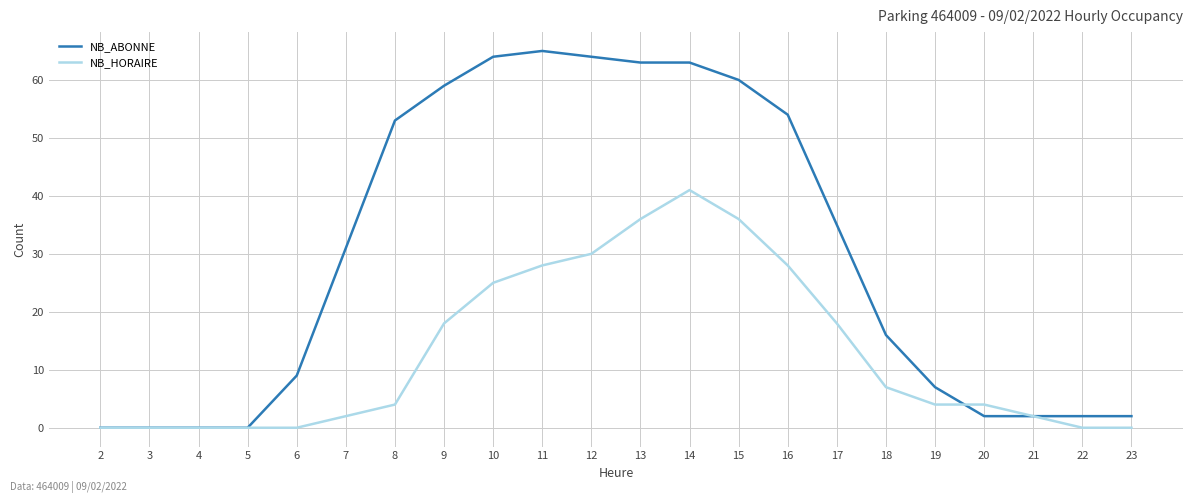

What is the highest value of the NB_HORAIRE series?

41